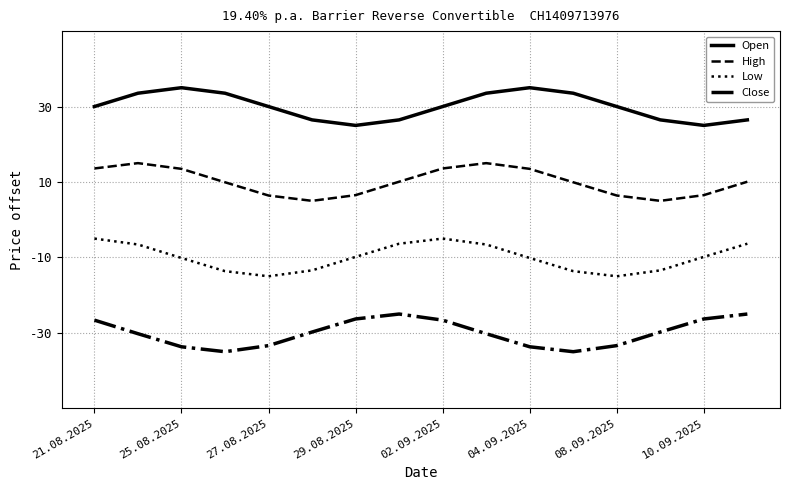

List the series in order of their overall mean, lowest first.

Close, Low, High, Open